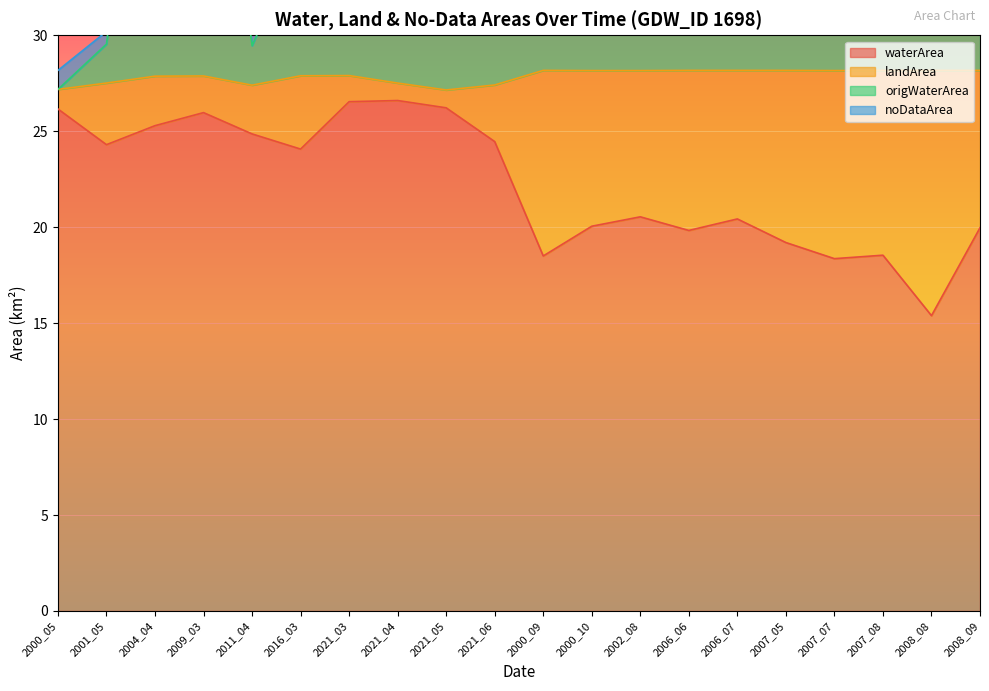

Which category has the lowest value in the waterArea series?

2008_08